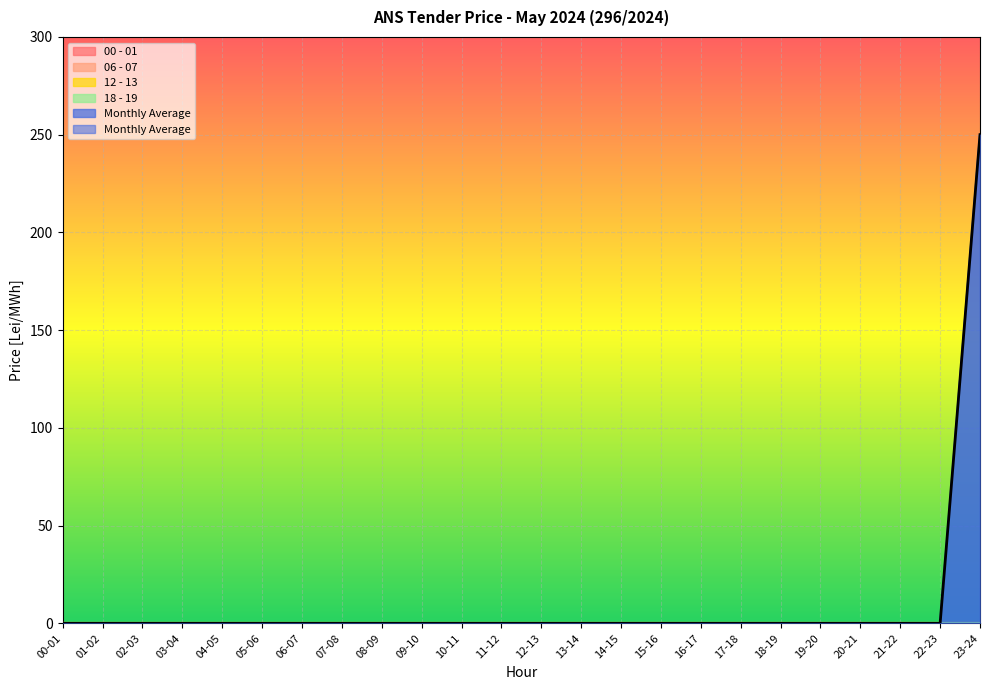

Is the value of Monthly Average at 12-13 greater than the value of 18 - 19 at 19-20?

No